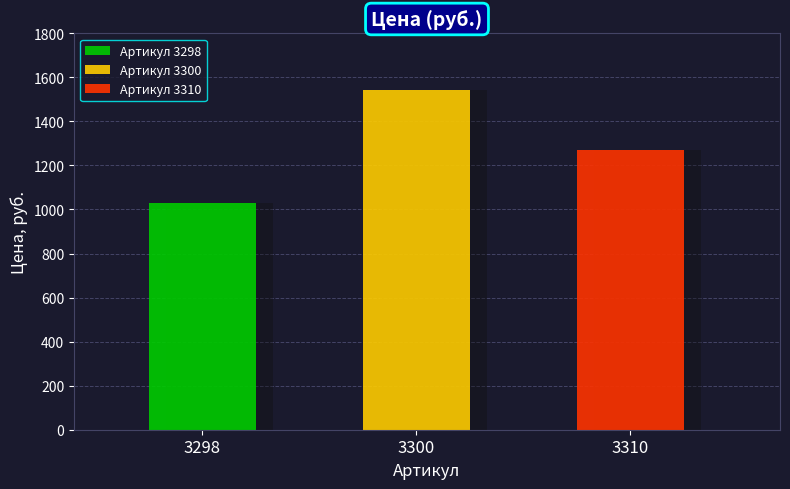

Which has a higher value, 3298 or 3310?

3310